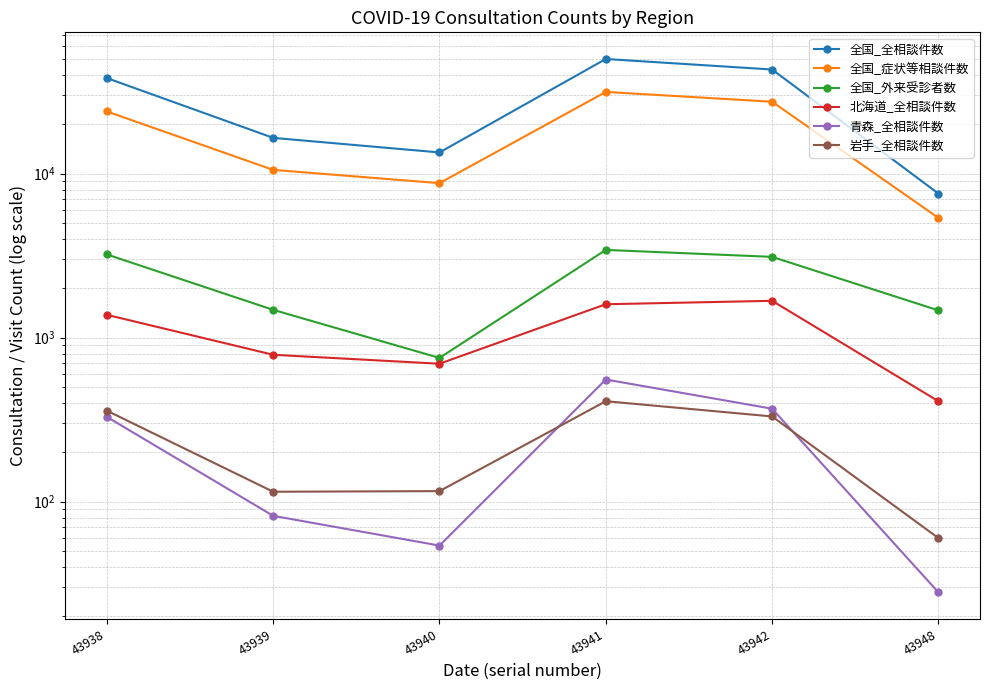

What is the total value across all series at 43938?

67572